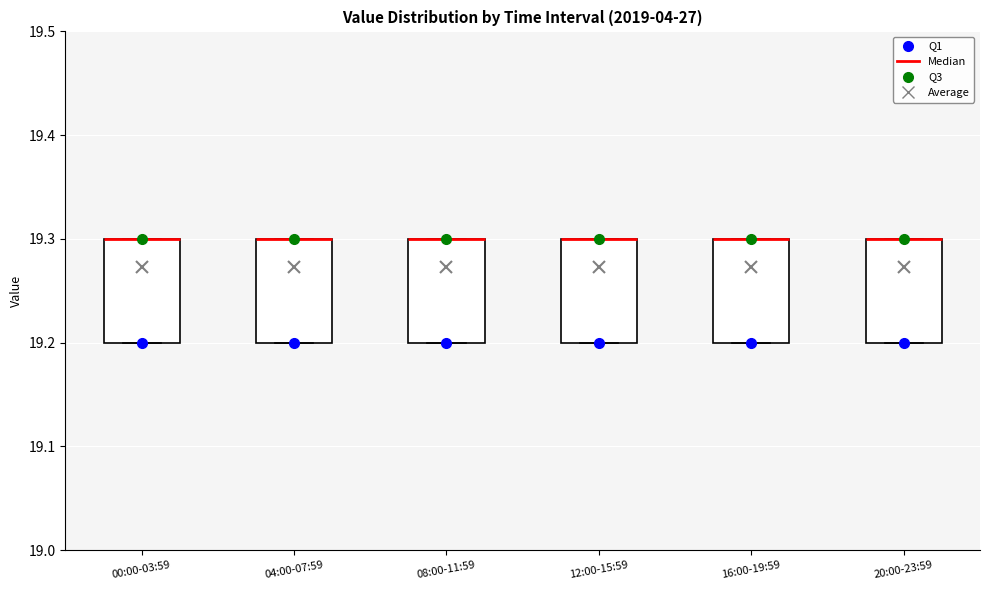

Reading left to right, transcribe this box plot: for each box, give where its median line is, the range the box spans, and where its two whiskers end, as read against the y-axis. The values are not printed on the chart, so give them approximately, as read against the axis.

00:00-03:59: median 19.3 (drawn on the box's upper edge), box 19.2 to 19.3, whiskers 19.2 to 19.3
04:00-07:59: median 19.3 (drawn on the box's upper edge), box 19.2 to 19.3, whiskers 19.2 to 19.3
08:00-11:59: median 19.3 (drawn on the box's upper edge), box 19.2 to 19.3, whiskers 19.2 to 19.3
12:00-15:59: median 19.3 (drawn on the box's upper edge), box 19.2 to 19.3, whiskers 19.2 to 19.3
16:00-19:59: median 19.3 (drawn on the box's upper edge), box 19.2 to 19.3, whiskers 19.2 to 19.3
20:00-23:59: median 19.3 (drawn on the box's upper edge), box 19.2 to 19.3, whiskers 19.2 to 19.3